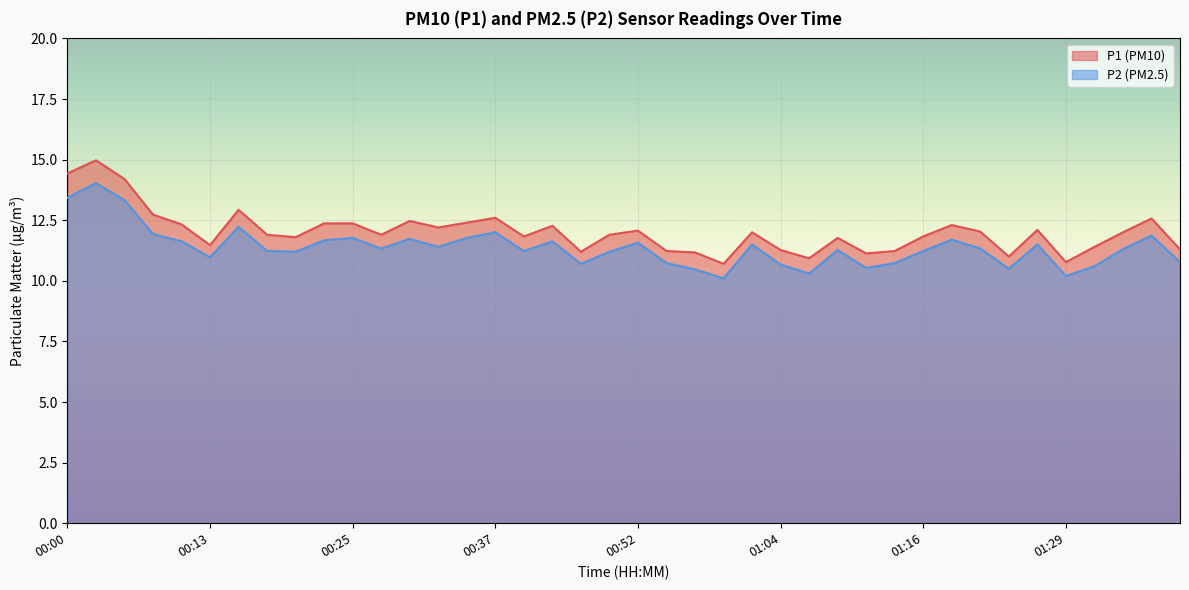

At which category does P2 reach its first local valley?

00:13